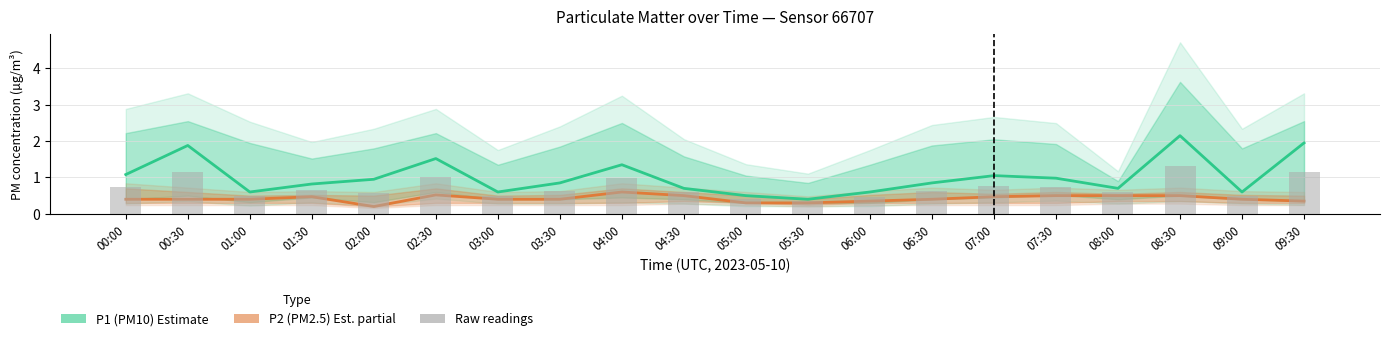

What value does the Raw readings series have at 09:00?

0.5